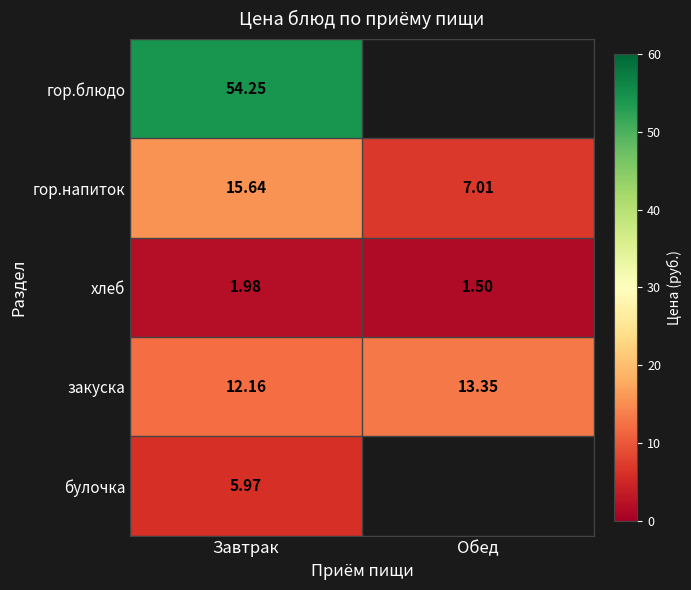

Rank the series at Завтрак from lowest to highest value.

хлеб, булочка, закуска, гор.напиток, гор.блюдо